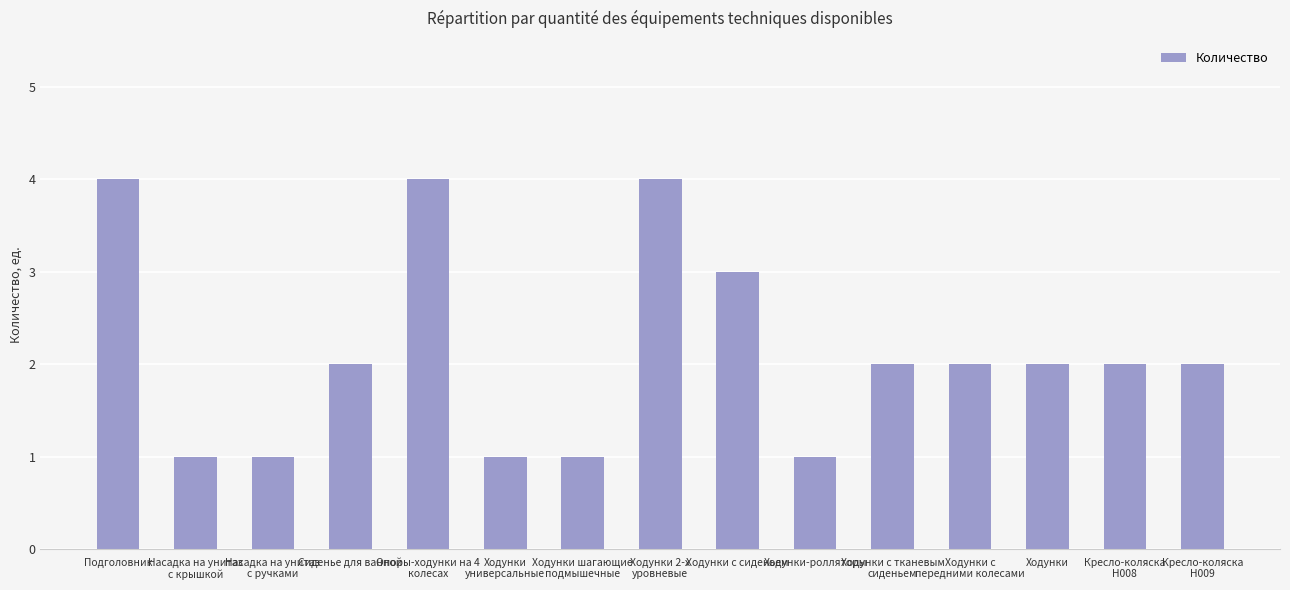

What is the sum of all values?

32